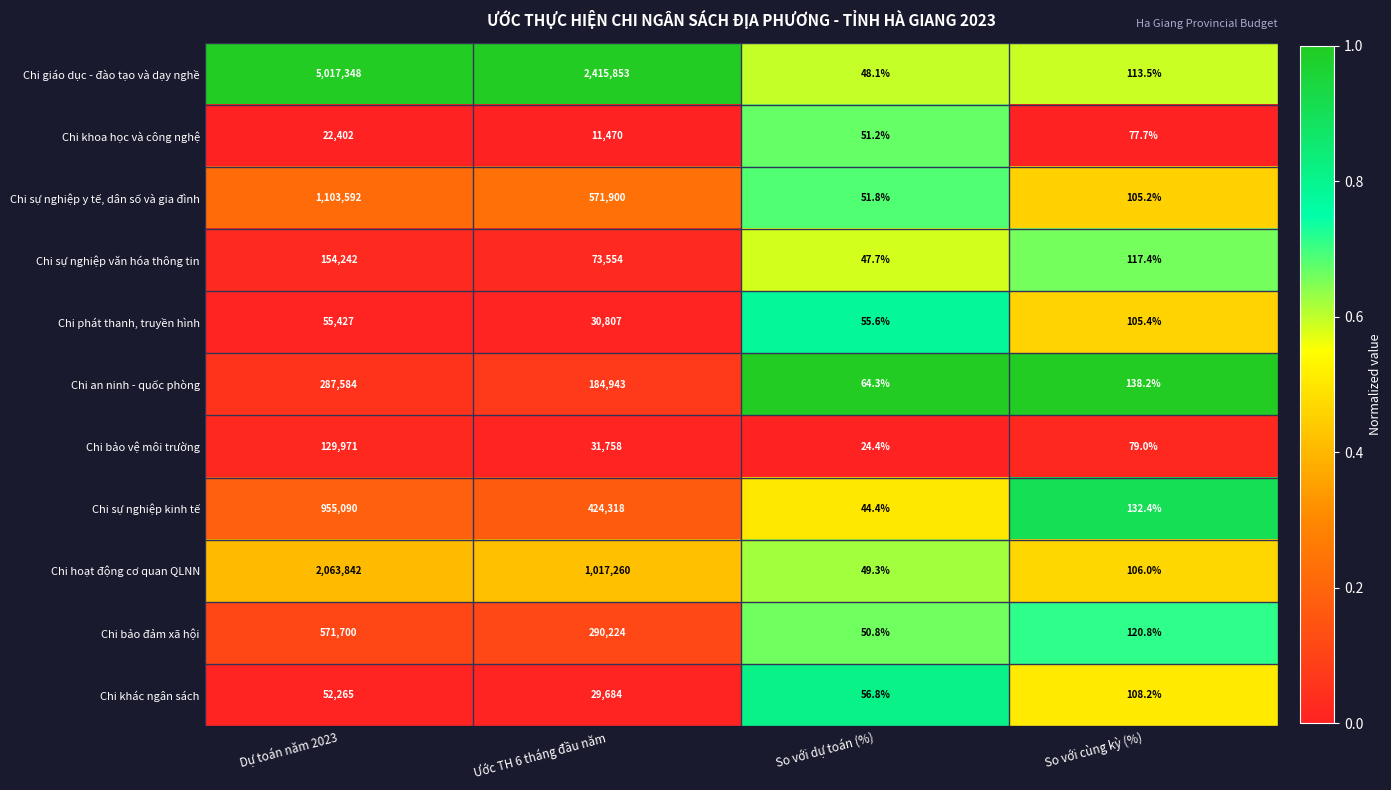

The value of Chi sự nghiệp y tế, dân số và gia đình at Dự toán năm 2023 is 720452.1. True or false?

False